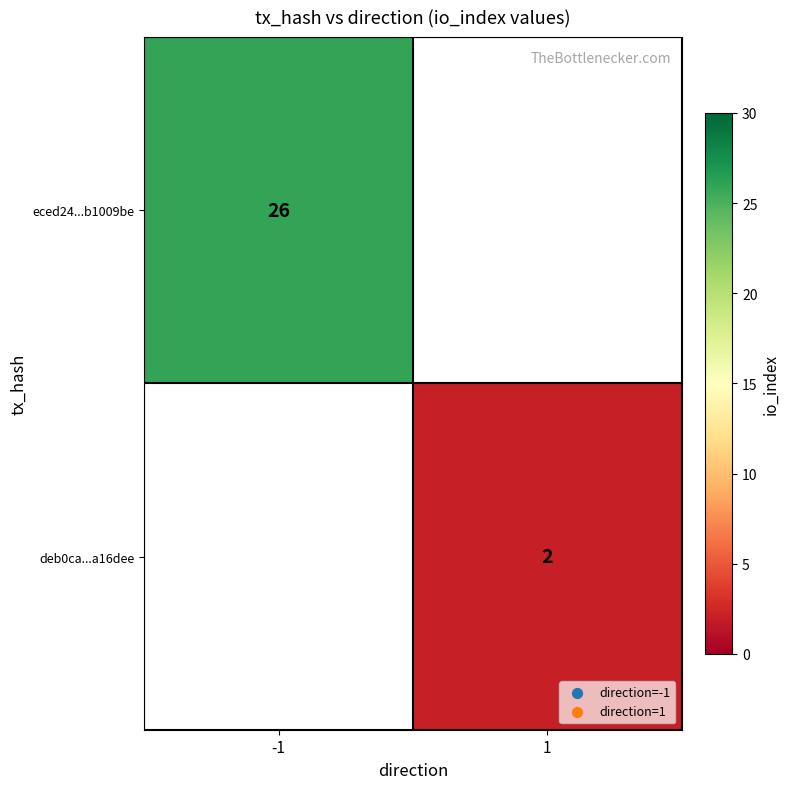

The value of deb0ca...a16dee at 1 is 4. True or false?

False